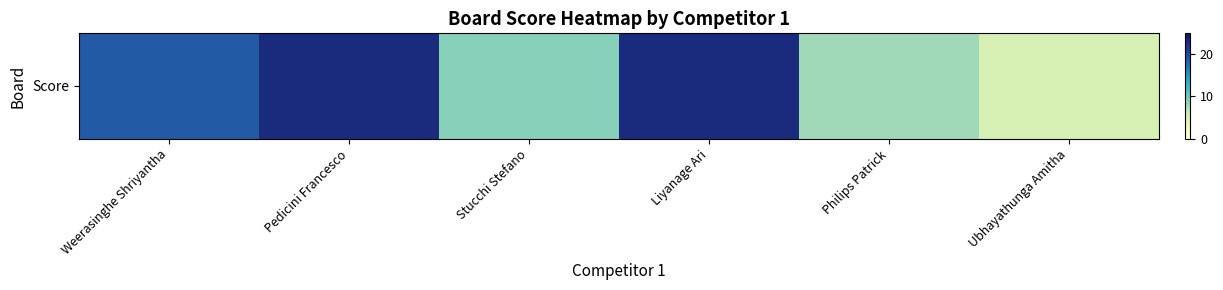

What is the minimum value shown in the chart?

5